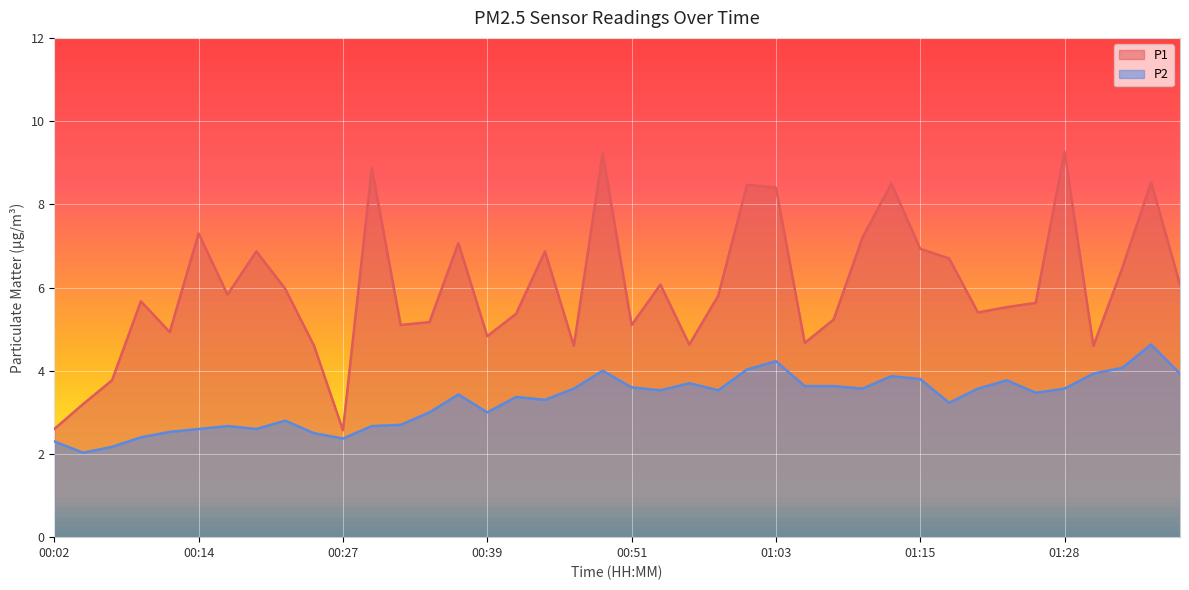

True or false: P2 and P1 intersect in this chart.

False